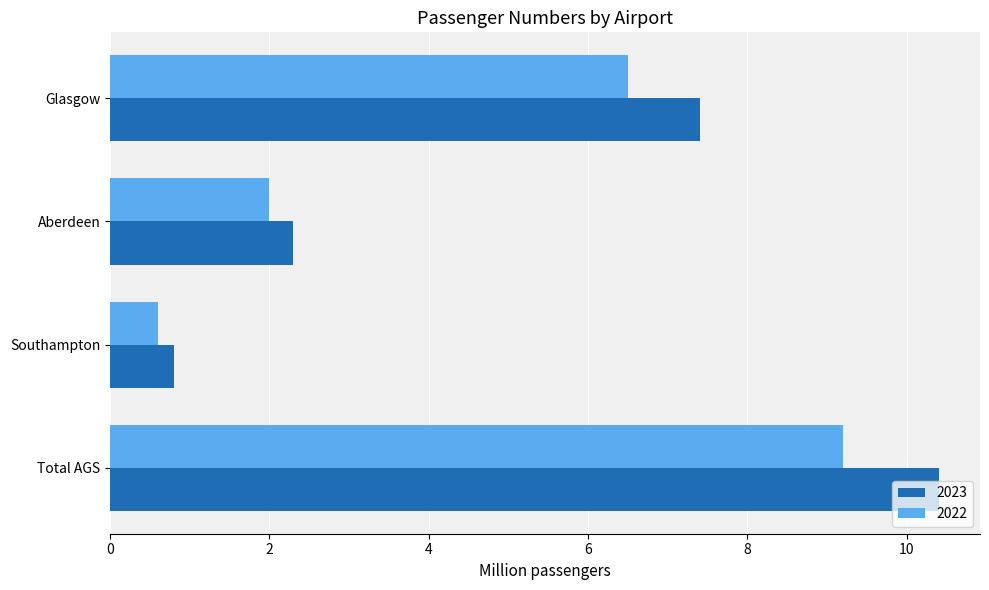

Rank the series by their maximum value, from highest to lowest.

2023, 2022